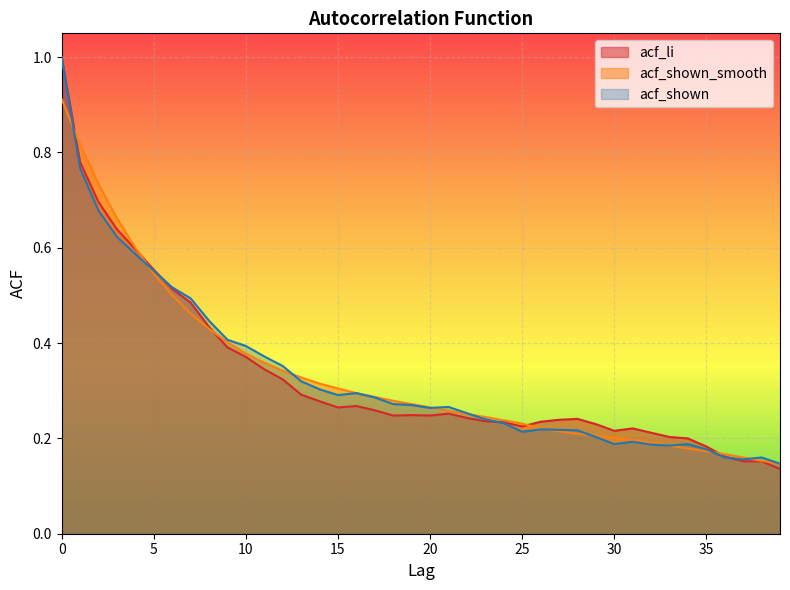

Reading right to left, list all the values displayed in this chart.

acf_li: 0.1	0.2	0.2	0.2	0.2	0.2	0.2	0.2	0.2	0.2	0.2	0.2	0.2	0.2	0.2	0.2	0.2	0.2	0.3	0.2	0.2	0.2	0.3	0.3	0.3	0.3	0.3	0.3	0.3	0.4	0.4	0.4	0.5	0.5	0.6	0.6	0.6	0.7	0.8	1.0
acf_shown_smooth: 0.1	0.2	0.2	0.2	0.2	0.2	0.2	0.2	0.2	0.2	0.2	0.2	0.2	0.2	0.2	0.2	0.2	0.3	0.3	0.3	0.3	0.3	0.3	0.3	0.3	0.3	0.3	0.3	0.4	0.4	0.4	0.4	0.5	0.5	0.5	0.6	0.7	0.7	0.8	0.9
acf_shown: 0.1	0.2	0.2	0.2	0.2	0.2	0.2	0.2	0.2	0.2	0.2	0.2	0.2	0.2	0.2	0.2	0.2	0.3	0.3	0.3	0.3	0.3	0.3	0.3	0.3	0.3	0.3	0.4	0.4	0.4	0.4	0.4	0.5	0.5	0.6	0.6	0.6	0.7	0.8	1.0